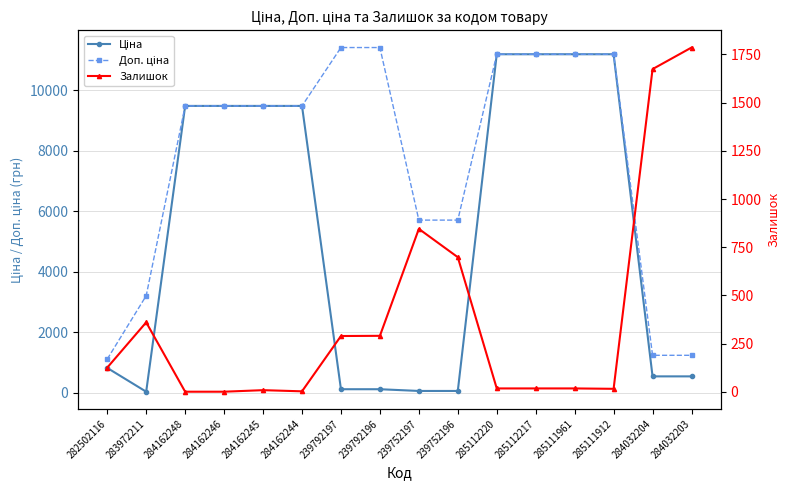

Between 285112220 and 284032204, which series saw the biggest shift?

Ціна